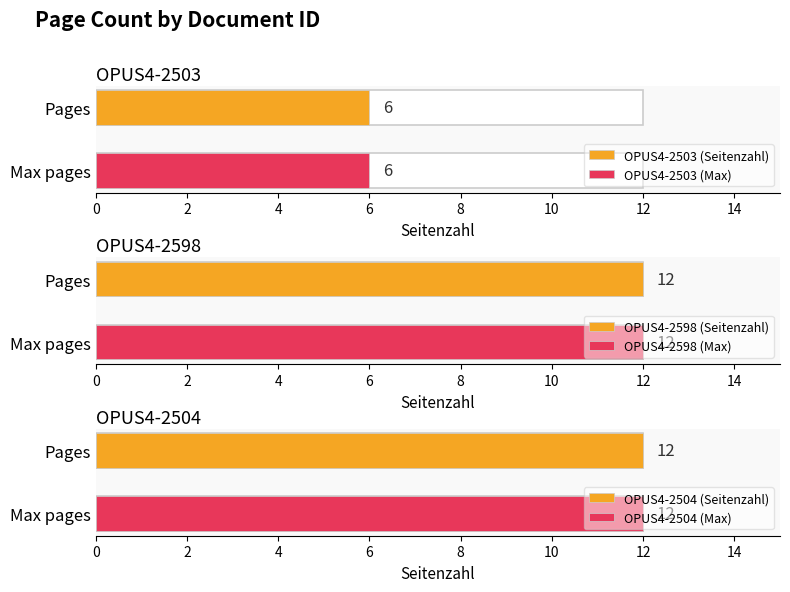

Reading left to right, extract all data points from this chart.

OPUS4-2503=6	OPUS4-2598=12	OPUS4-2504=12